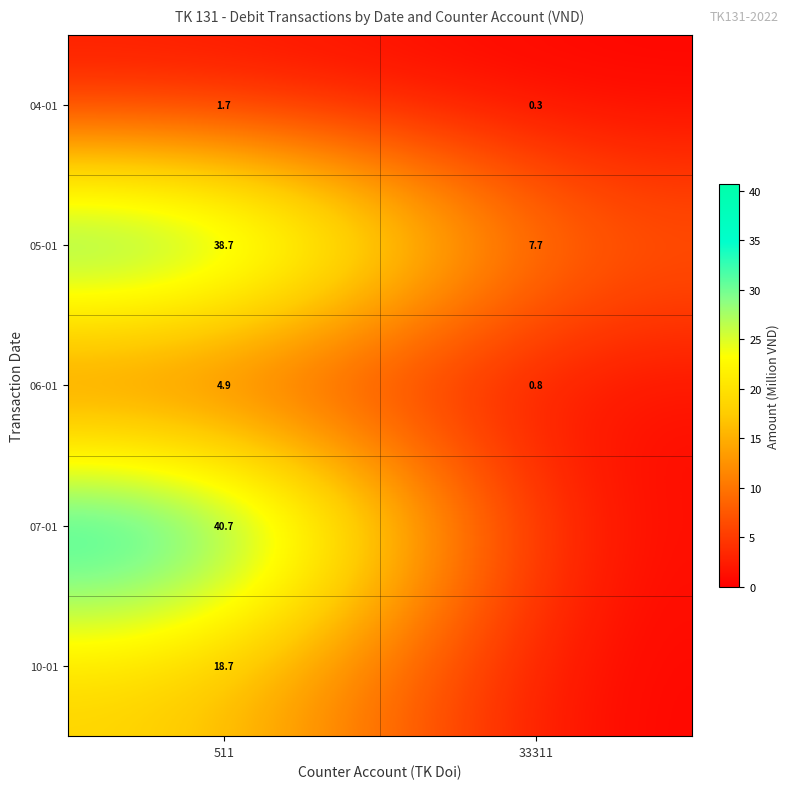

How many categories are shown in the chart?

2